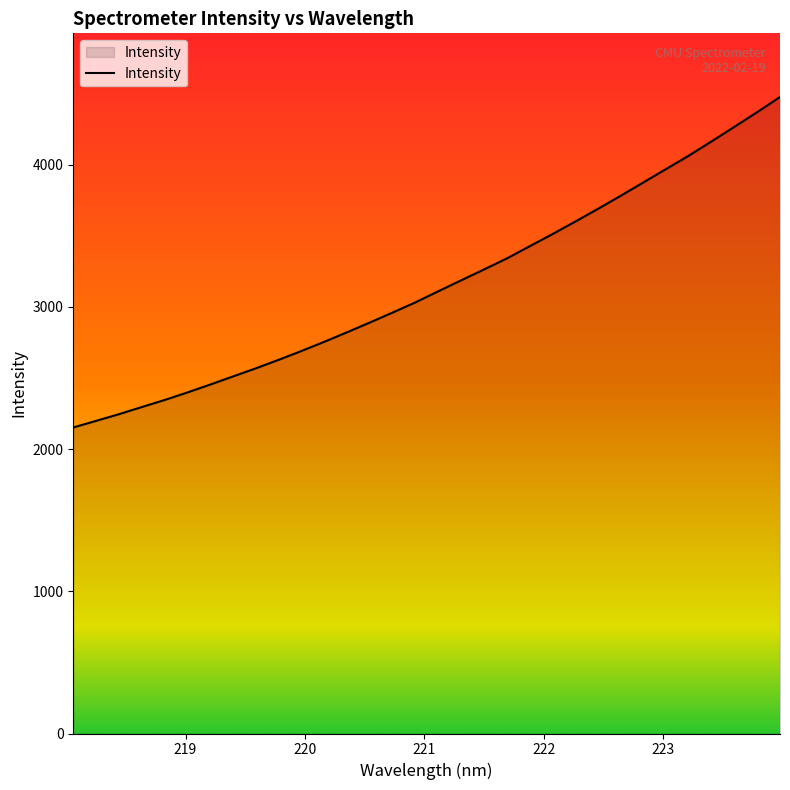

What is the difference between the maximum and minimum values?

2324.4